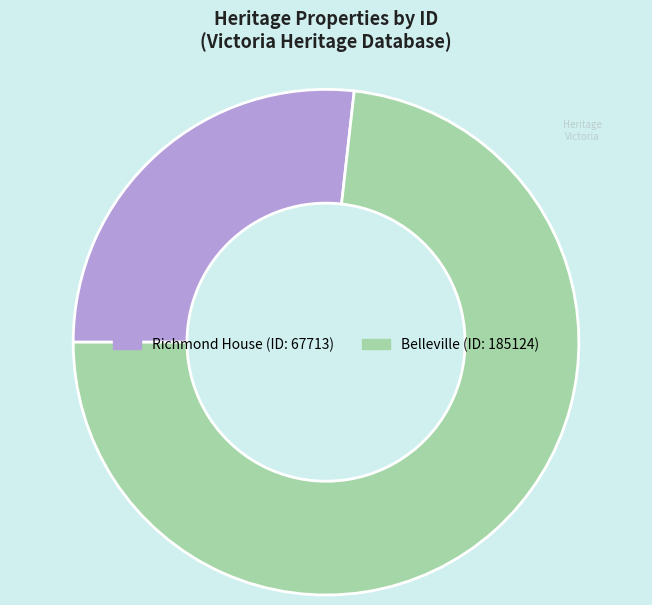

The Belleville slice represents 59% of the pie. True or false?

False